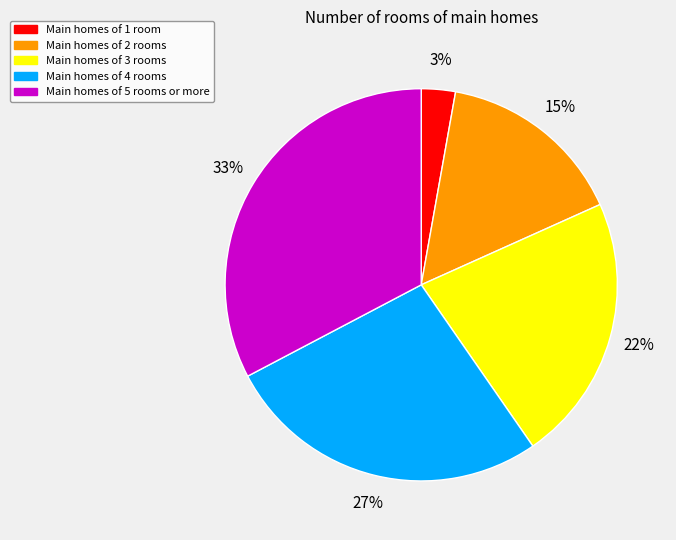

Count the number of slices in the pie.

5